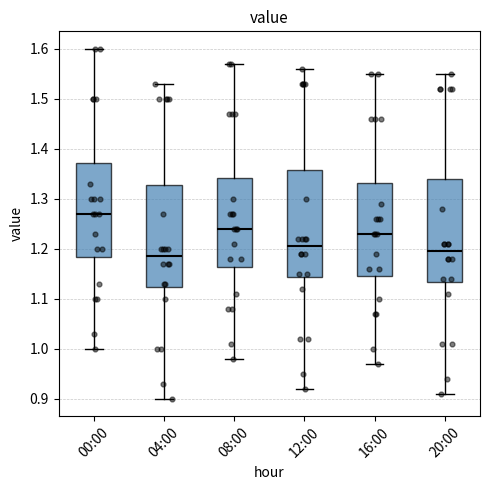

Reading left to right, transcribe this box plot: for each box, give where its median line is, the range the box spans, and where its two whiskers end, as read against the y-axis. The values are not printed on the chart, so give them approximately, as read against the axis.

00:00: median 1.27, box 1.18 to 1.37, whiskers 1.00 to 1.60
04:00: median 1.19, box 1.12 to 1.33, whiskers 0.90 to 1.53
08:00: median 1.24, box 1.16 to 1.34, whiskers 0.98 to 1.57
12:00: median 1.21, box 1.14 to 1.36, whiskers 0.92 to 1.56
16:00: median 1.23, box 1.15 to 1.33, whiskers 0.97 to 1.55
20:00: median 1.20, box 1.13 to 1.34, whiskers 0.91 to 1.55